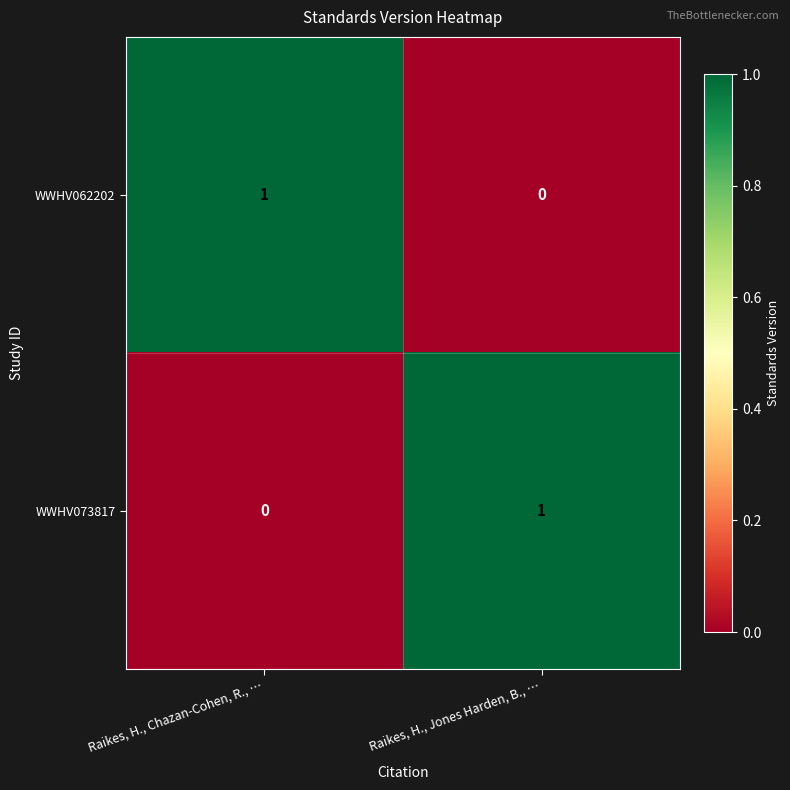

Which category has the highest value in the WWHV073817 series?

Raikes, H., Jones Harden, B., …